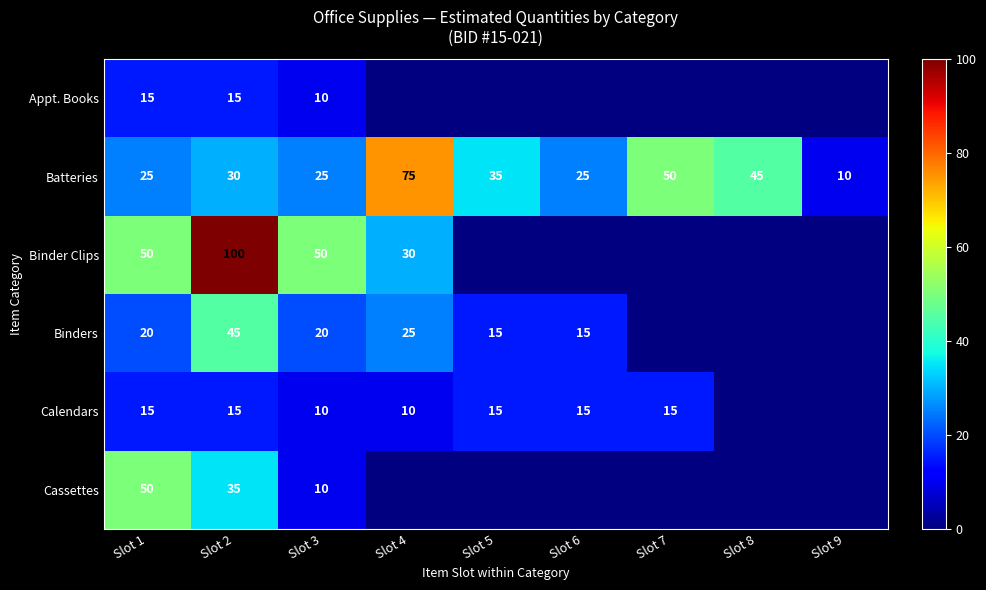

What is the difference between the Binders values at Slot 1 and Slot 4?

5